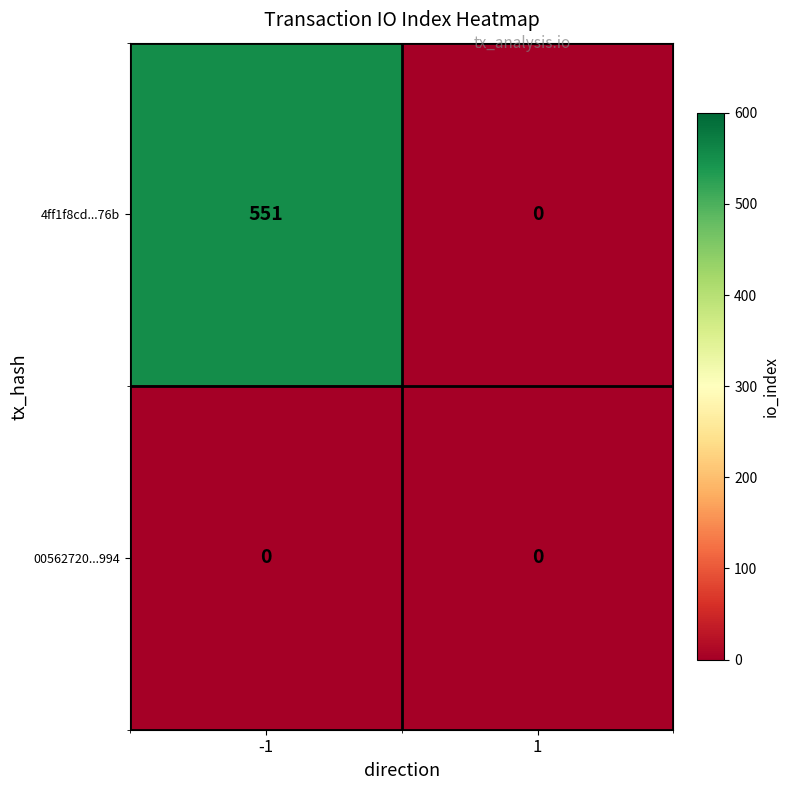

True or false: 00562720...994 has a value of 0 at 1.

True